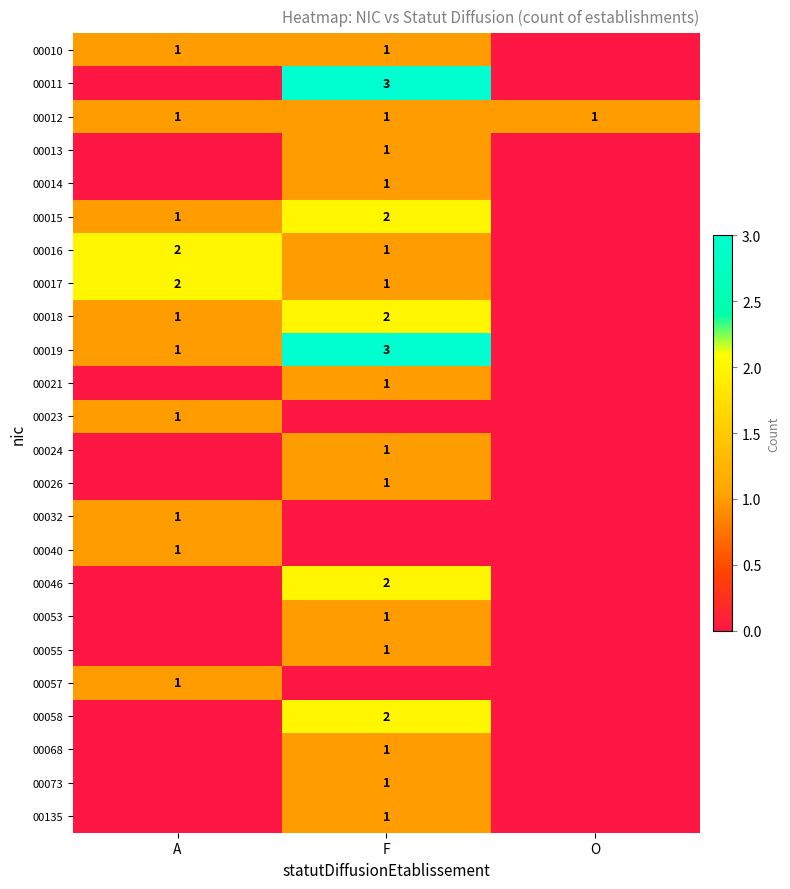

The 00026 series shows 2 at F. True or false?

False